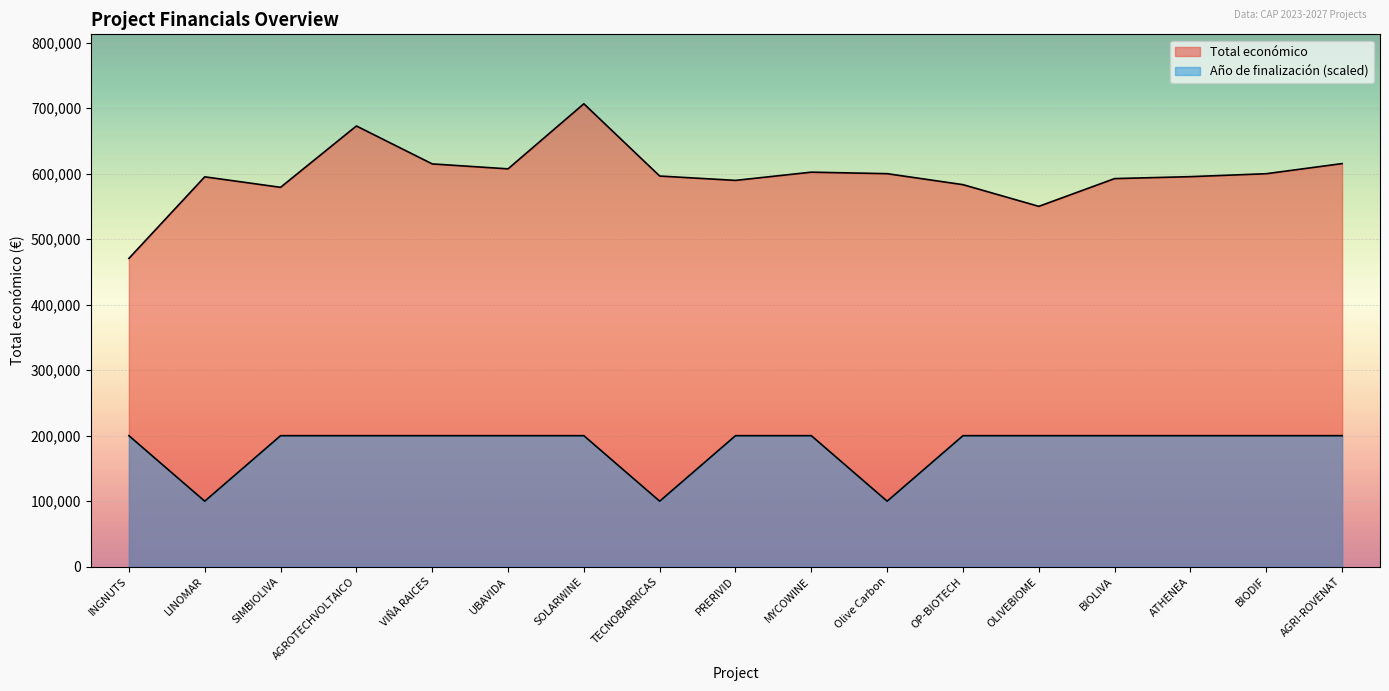

What is the maximum value for Año de finalización?

200000.0